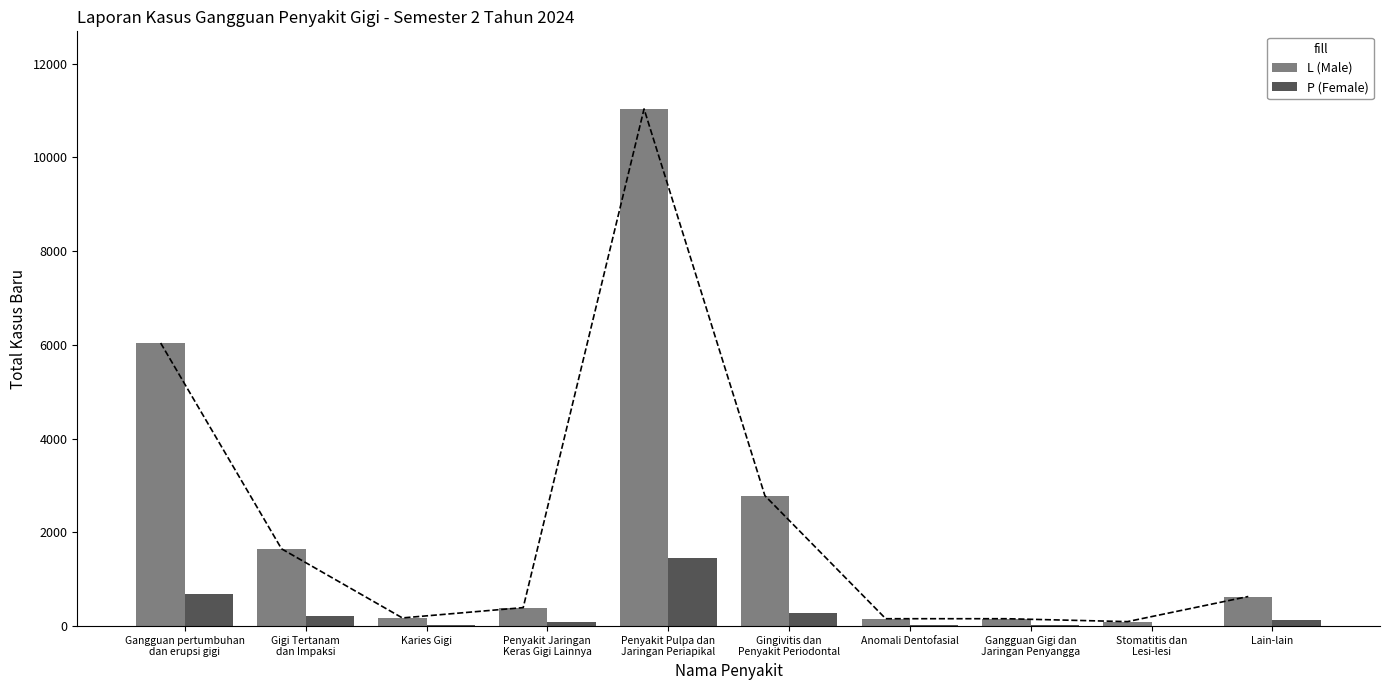

List the labels in order of P (Female) value, smallest first.

Stomatitis dan
Lesi-lesi, Karies Gigi, Anomali Dentofasial, Gangguan Gigi dan
Jaringan Penyangga, Penyakit Jaringan
Keras Gigi Lainnya, Lain-lain, Gigi Tertanam
dan Impaksi, Gingivitis dan
Penyakit Periodontal, Gangguan pertumbuhan
dan erupsi gigi, Penyakit Pulpa dan
Jaringan Periapikal